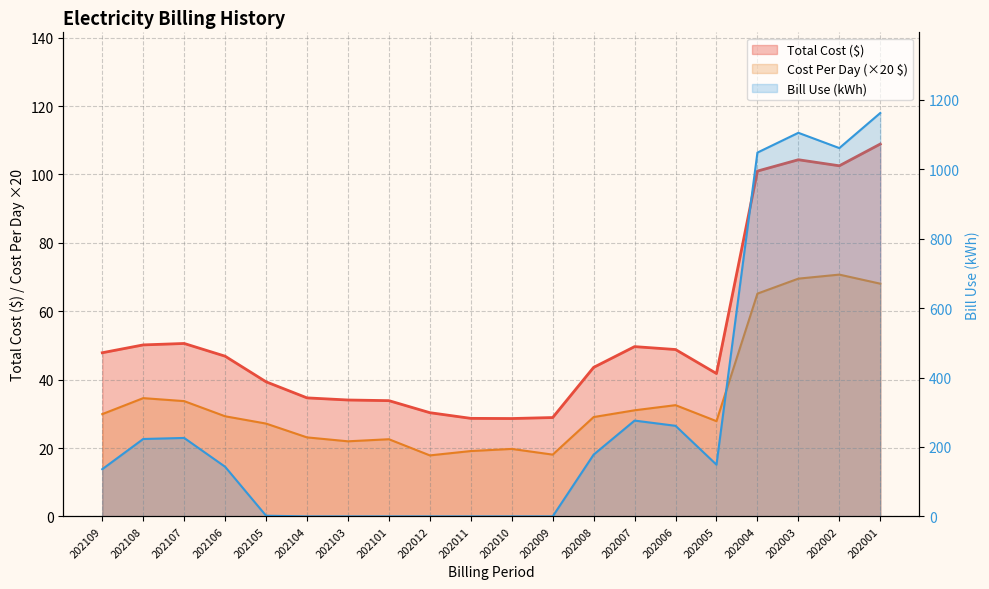

At how many categories does at least one series exceed 912?

4